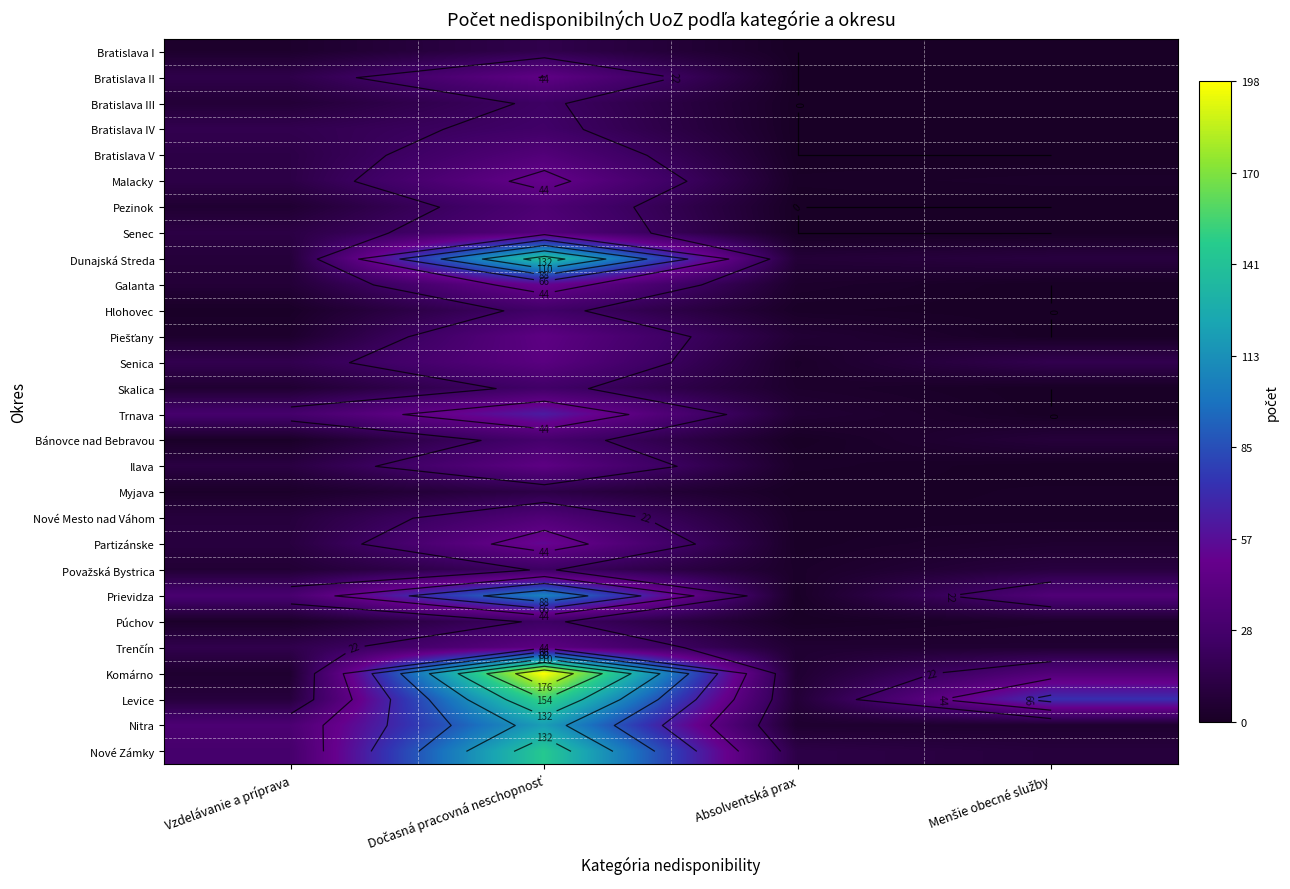

Between Dočasná pracovná neschopnosť and Menšie obecné služby, which series saw the biggest shift?

Komárno